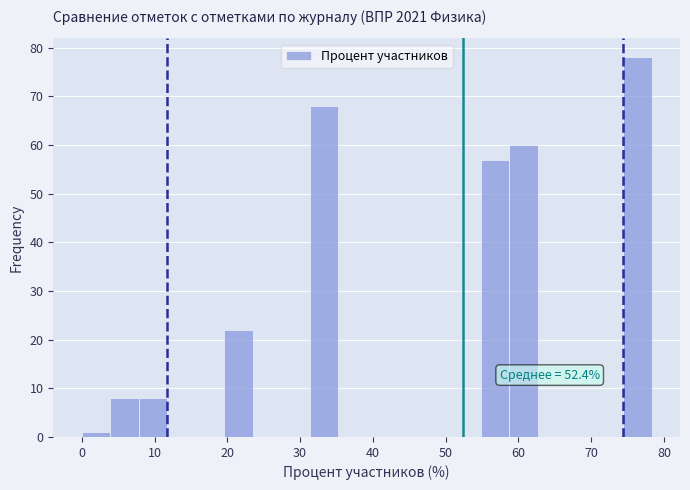

Around what value on the x-axis is the tallest bar? Give the approximate position of its centre, as read against the axis.

76